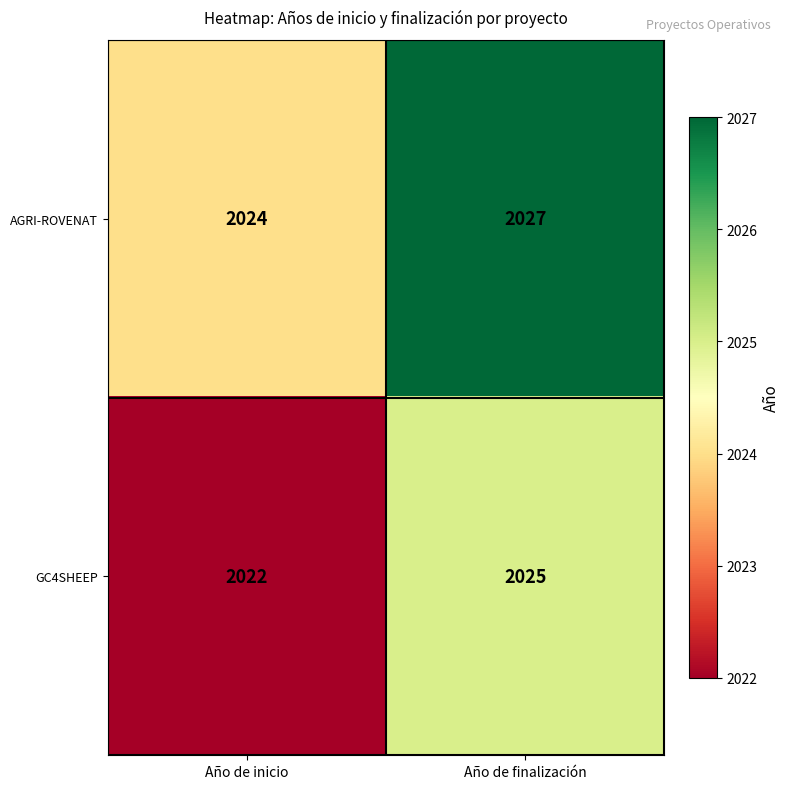

Which category has the lowest value across all series?

Año de inicio